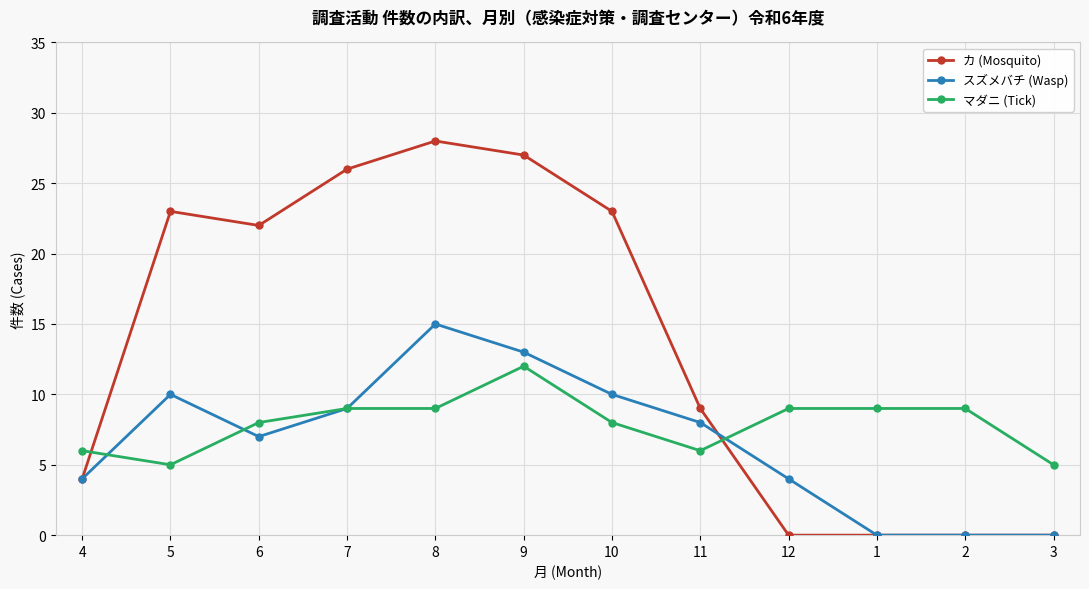

What are all the series names shown in the legend?

カ (Mosquito), スズメバチ (Wasp), マダニ (Tick)